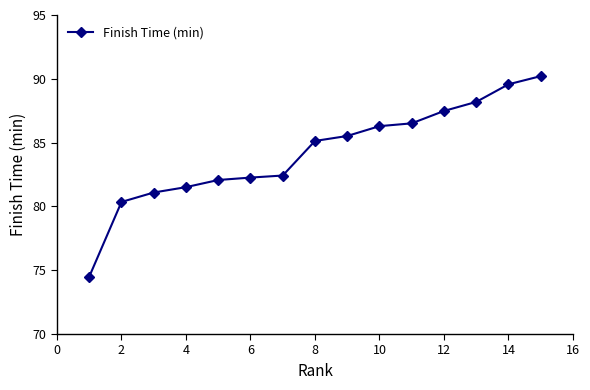

What is the average value?

84.2